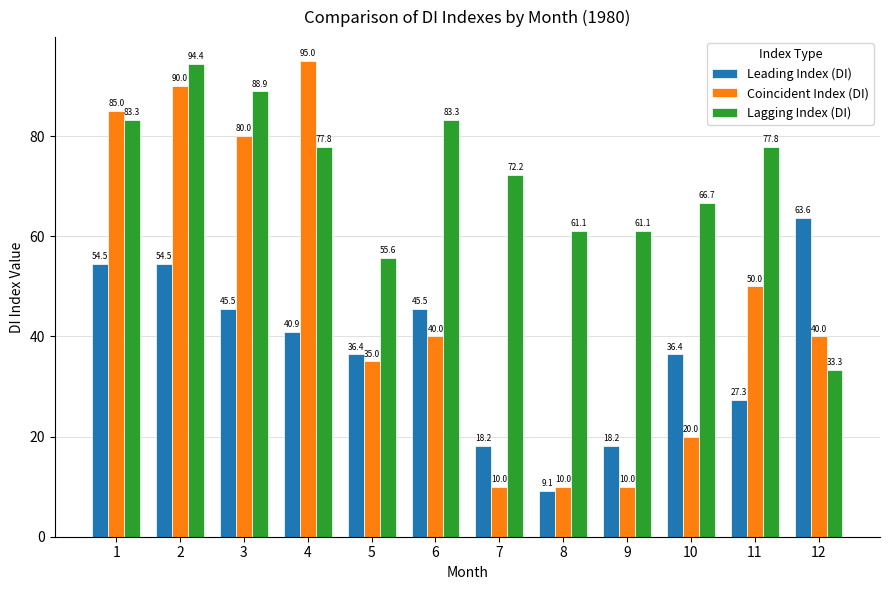

Rank the series at 8 from highest to lowest value.

Lagging Index (DI), Coincident Index (DI), Leading Index (DI)